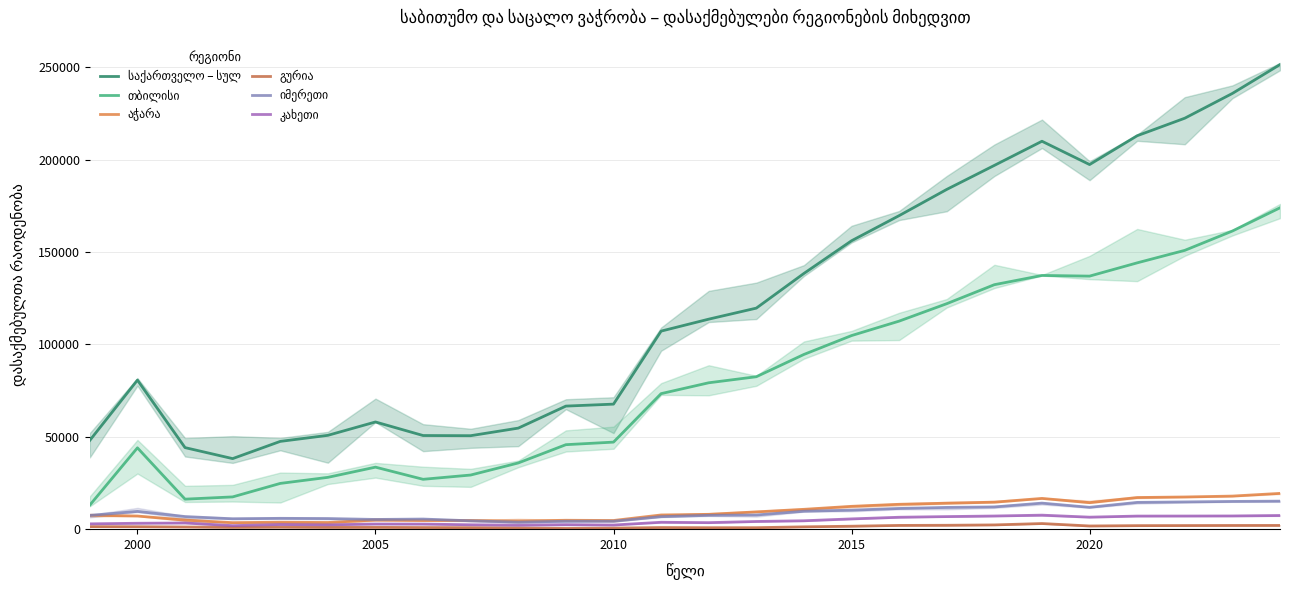

True or false: თბილისი and კახეთი intersect in this chart.

False